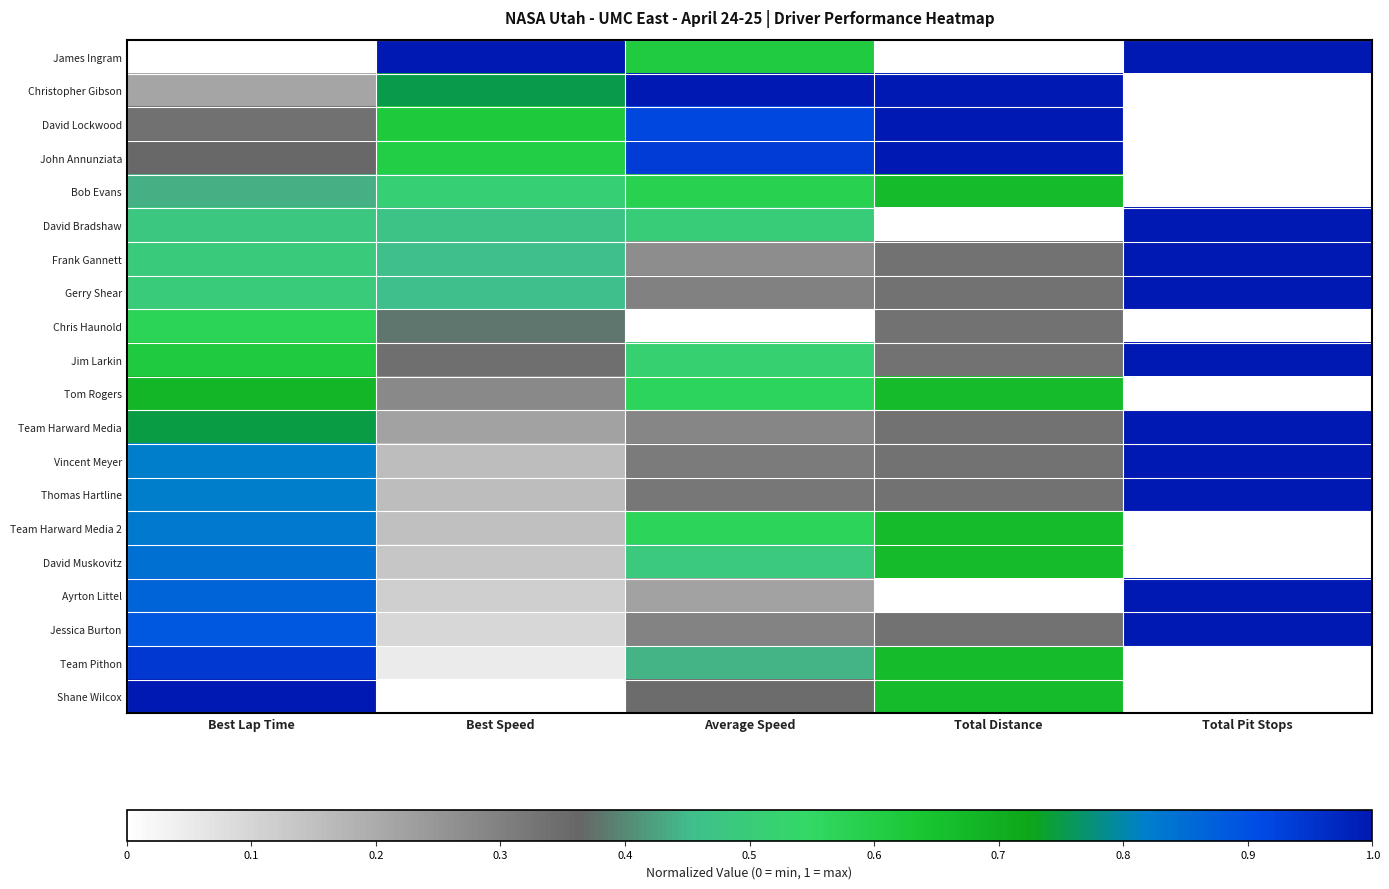

At which category does the chart reach its peak across all series?

Best Speed